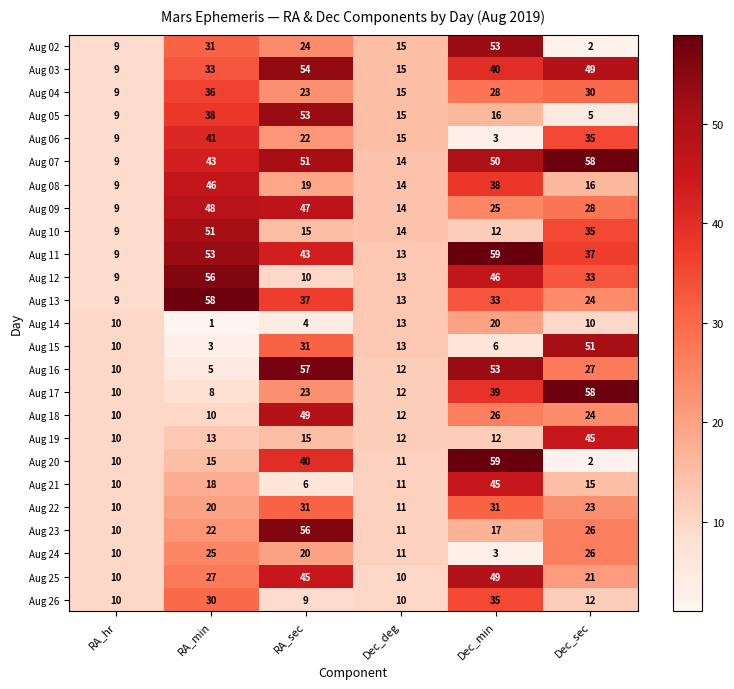

At which label does Aug 13 reach its peak?

RA_min